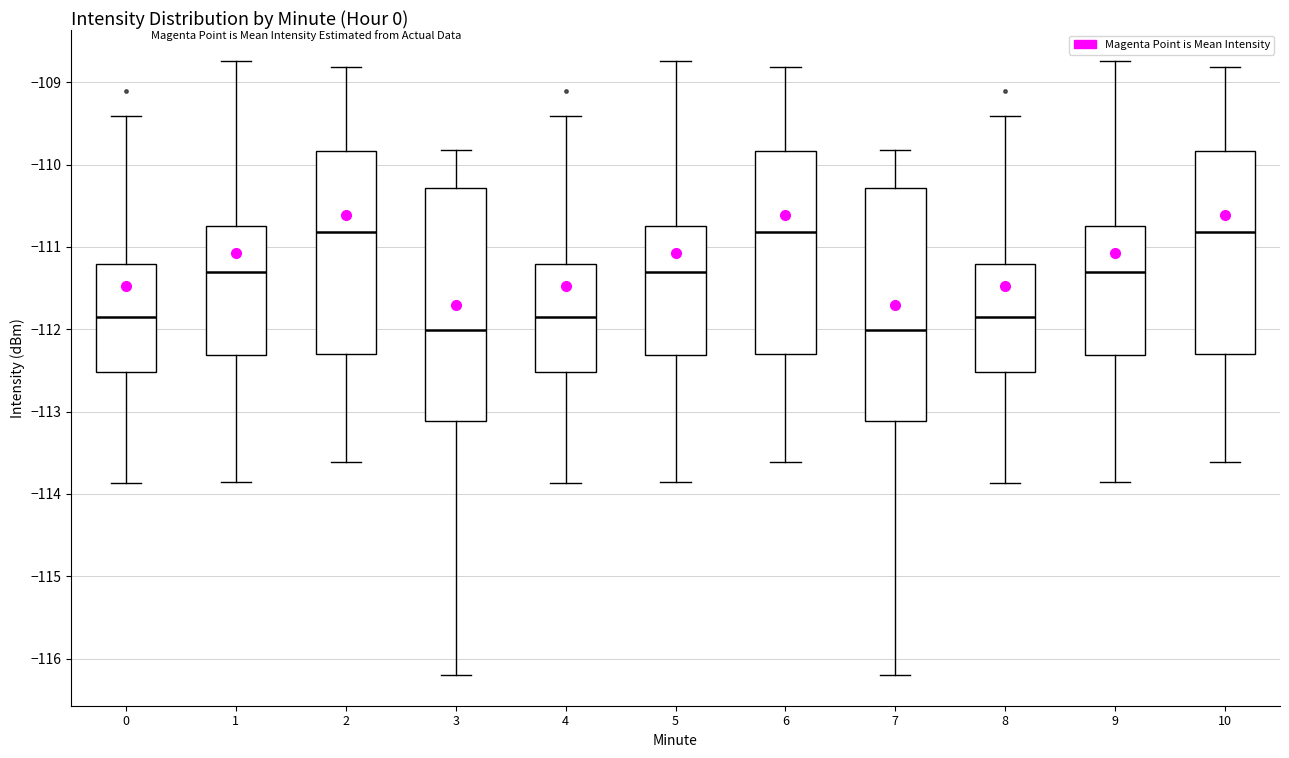

Reading left to right, read every box against the y-axis: the position of its median line, the range the box covers, and the ends of its whiskers. The values are not printed on the chart, so give them approximately, as read against the axis.

0: median -111.8, box -112.5 to -111.2, whiskers -113.9 to -109.4
1: median -111.3, box -112.3 to -110.7, whiskers -113.9 to -108.7
2: median -110.8, box -112.3 to -109.8, whiskers -113.6 to -108.8
3: median -112.0, box -113.1 to -110.3, whiskers -116.2 to -109.8
4: median -111.8, box -112.5 to -111.2, whiskers -113.9 to -109.4
5: median -111.3, box -112.3 to -110.7, whiskers -113.9 to -108.7
6: median -110.8, box -112.3 to -109.8, whiskers -113.6 to -108.8
7: median -112.0, box -113.1 to -110.3, whiskers -116.2 to -109.8
8: median -111.8, box -112.5 to -111.2, whiskers -113.9 to -109.4
9: median -111.3, box -112.3 to -110.7, whiskers -113.9 to -108.7
10: median -110.8, box -112.3 to -109.8, whiskers -113.6 to -108.8